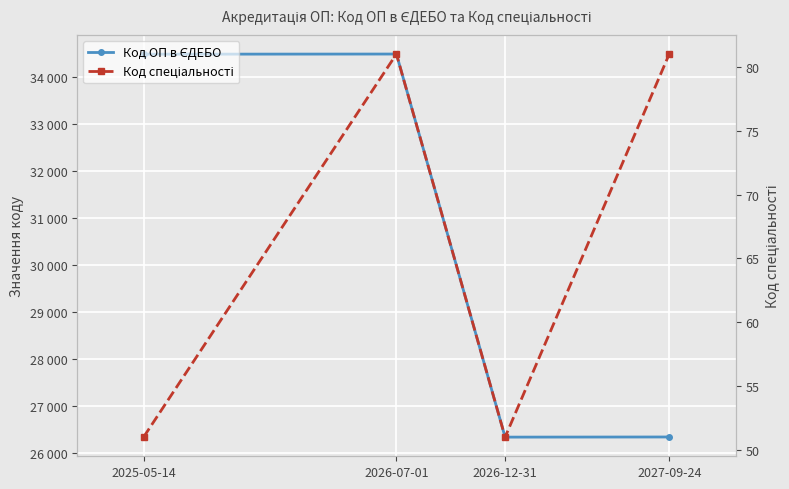

Reading right to left, what are all the values shown in this chart?

Код ОП в ЄДЕБО: 26340	26337	34490	34487
Код спеціальності: 81	51	81	51